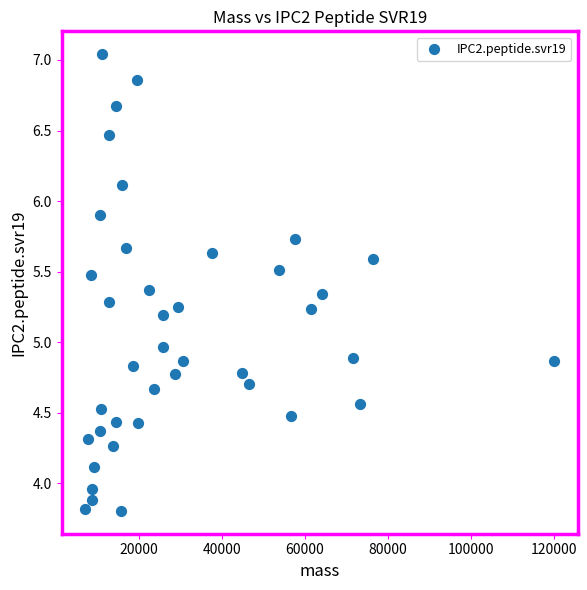

What is the range of Y values (max minus min)?

3.2